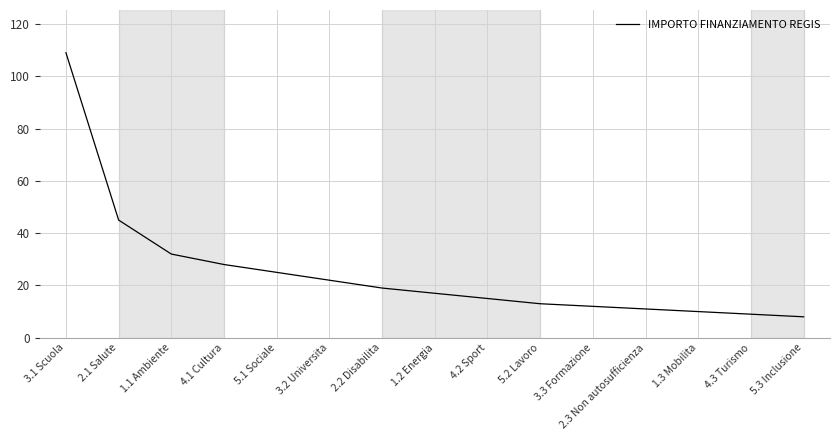

Is it true that the value at 1.3 Mobilita is 2?

False